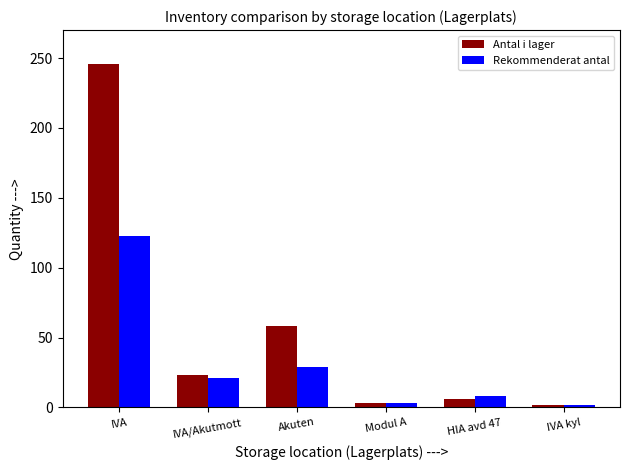

Is the value of Antal i lager at Akuten greater than the value of Rekommenderat antal at Modul A?

Yes